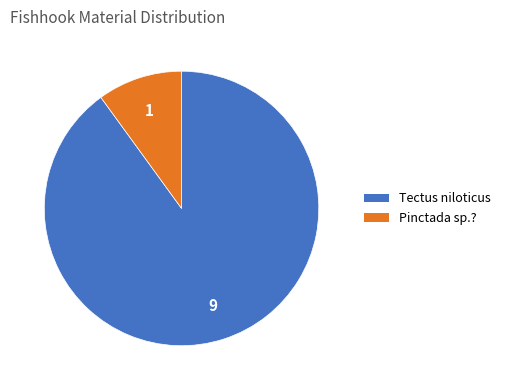

Does any single category account for the majority?

Yes